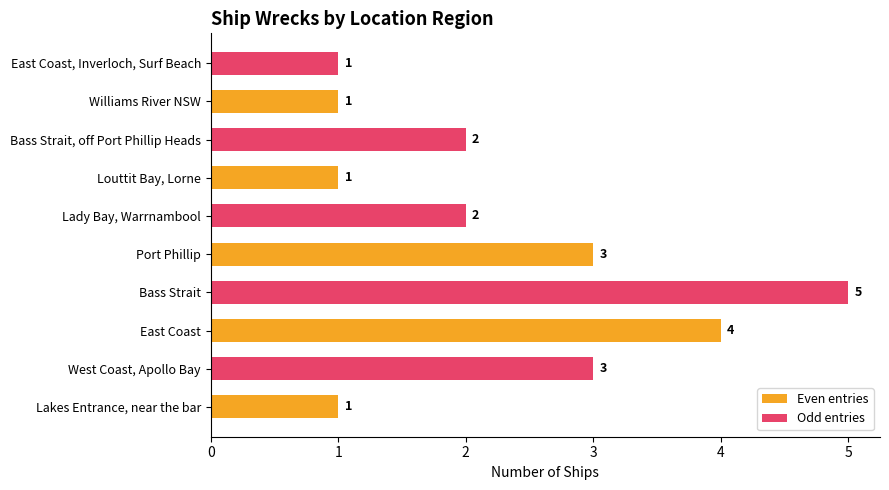

What is the difference between the maximum and minimum values in the Odd entries series?

4